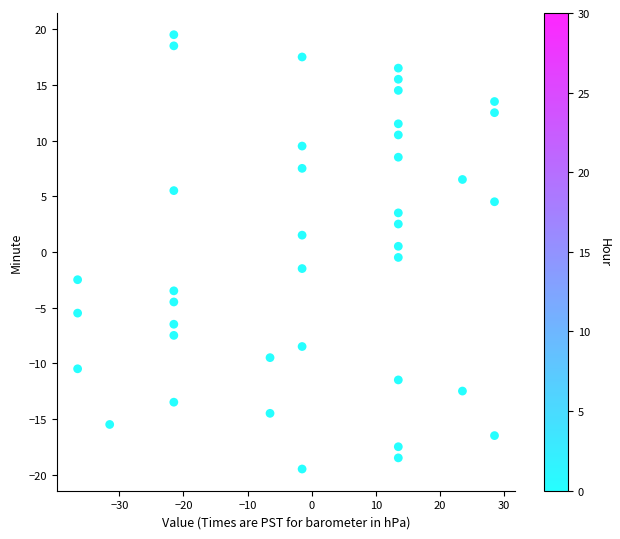

What is the range of X values (max minus min)?

65.0